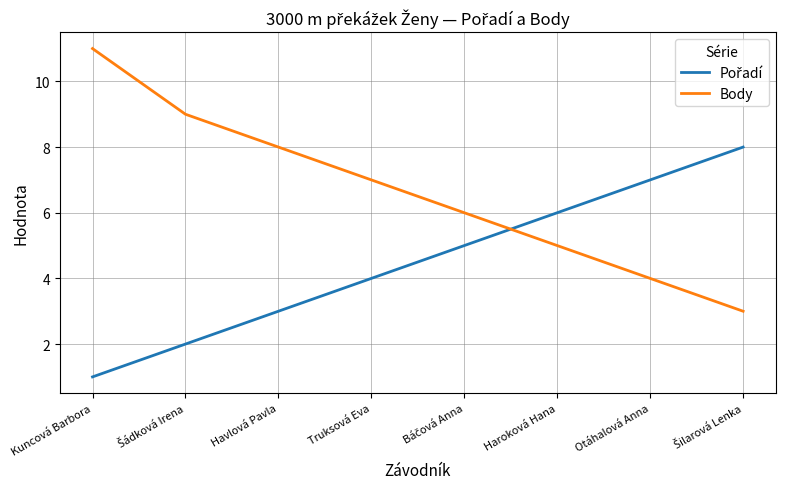

What position from the left is Truksová Eva?

4